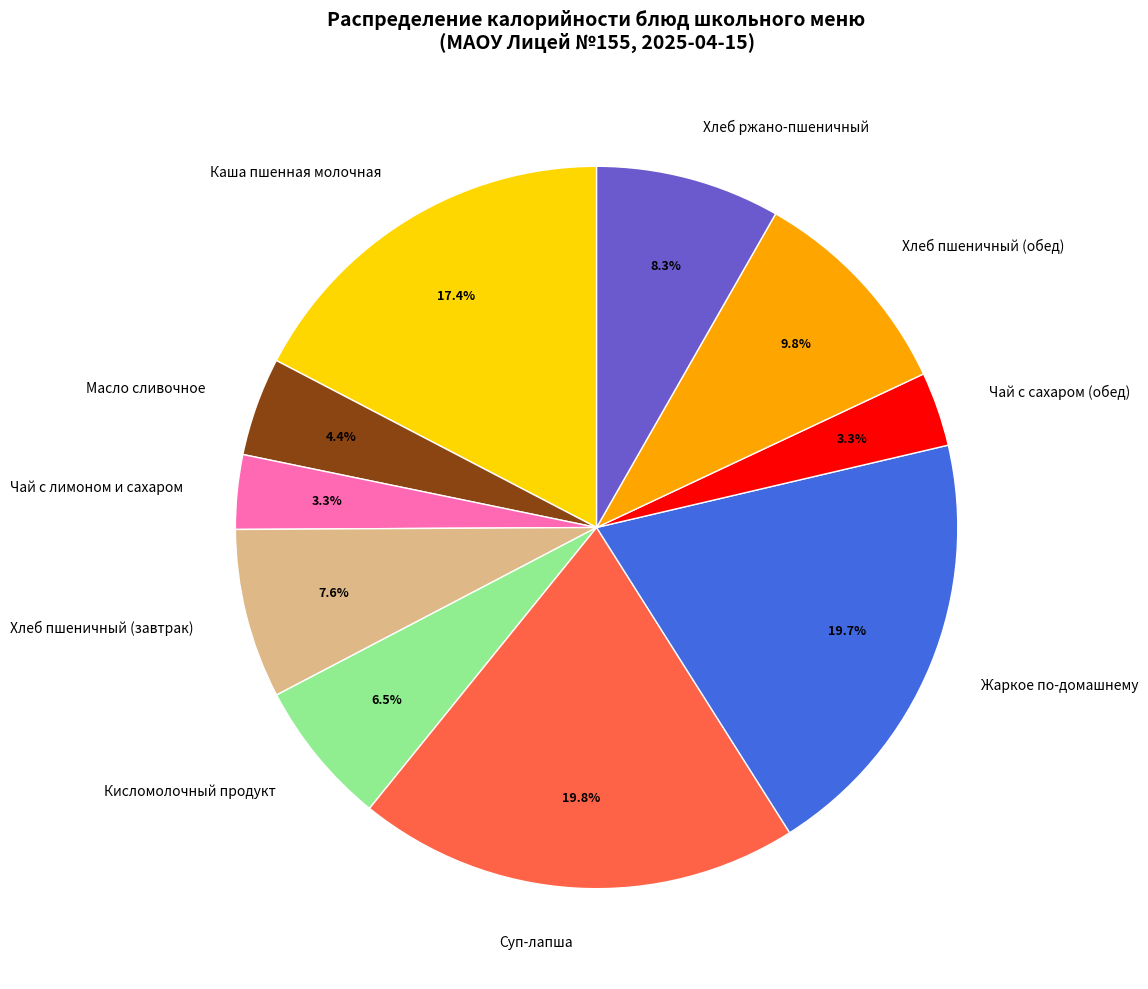

What percentage do Чай с лимоном и сахаром and Хлеб пшеничный (обед) together represent?

13.1%